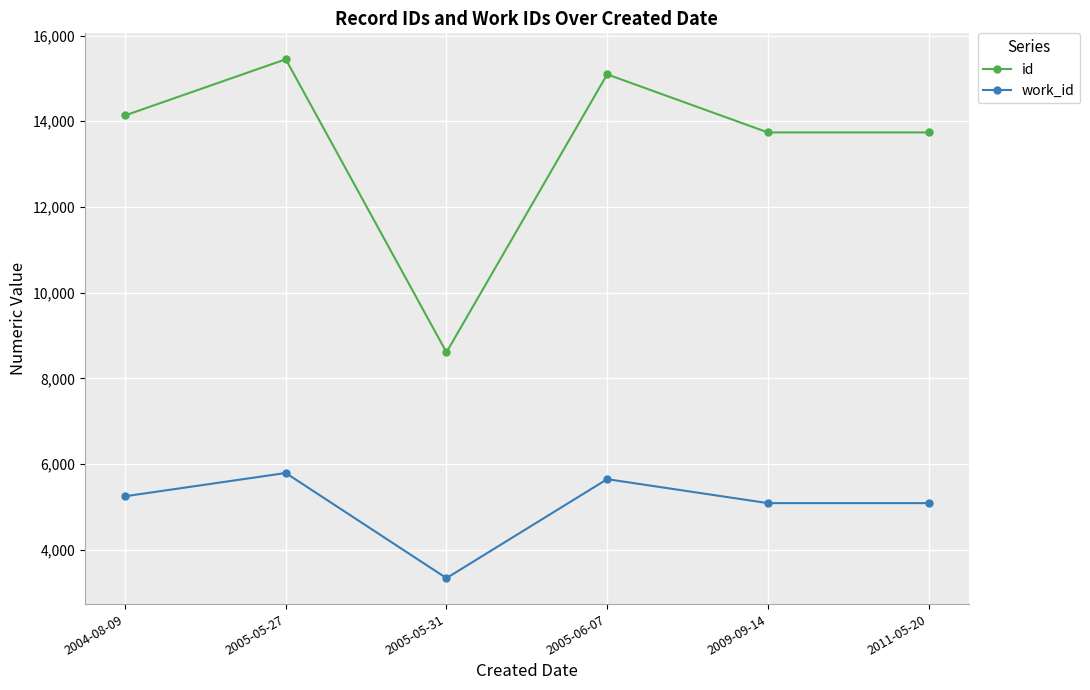

True or false: work_id has more than 0 interior local peaks.

True